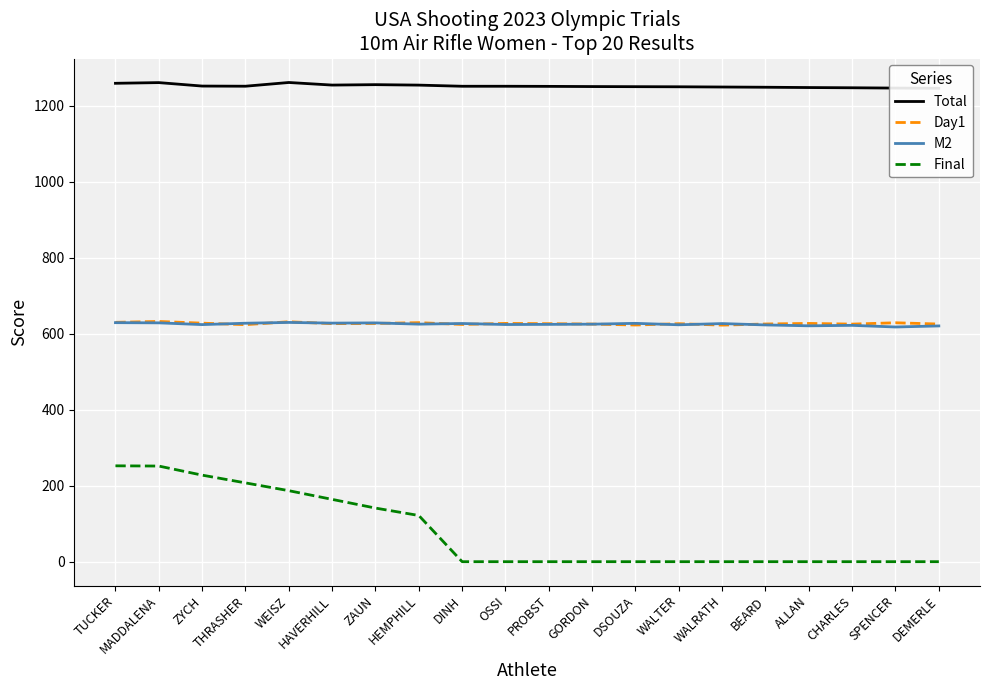

What are all the series names shown in the legend?

Total, Day1, M2, Final